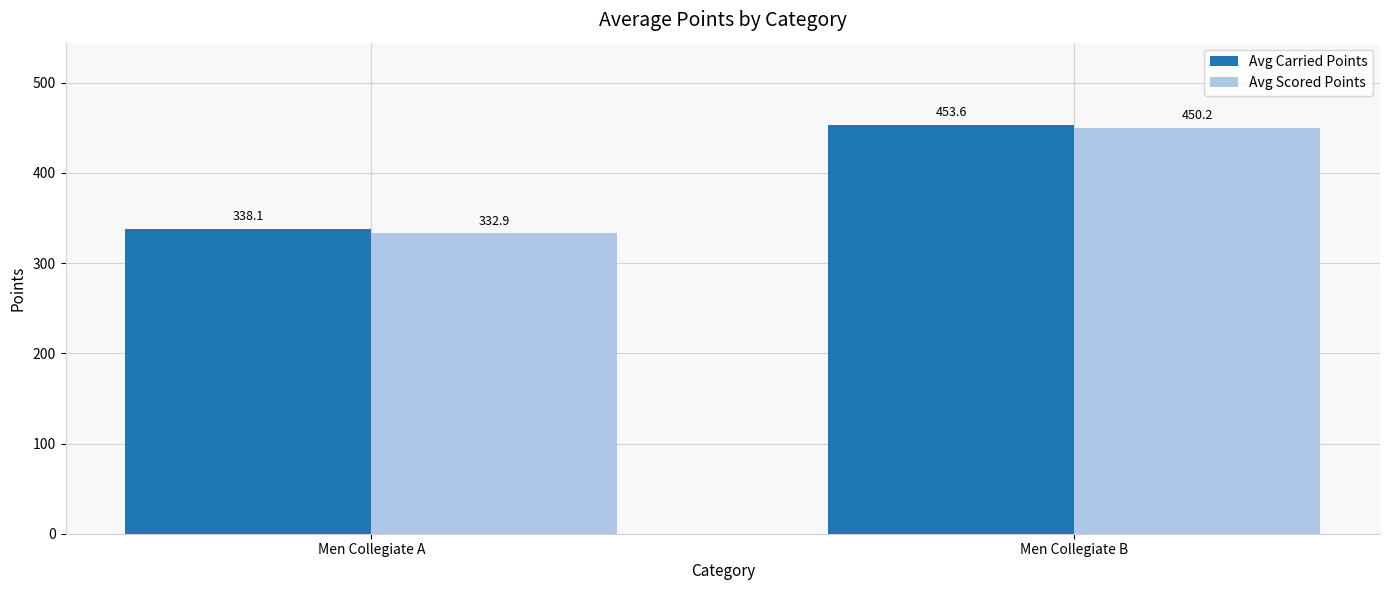

What is the minimum value shown in the chart?

332.9